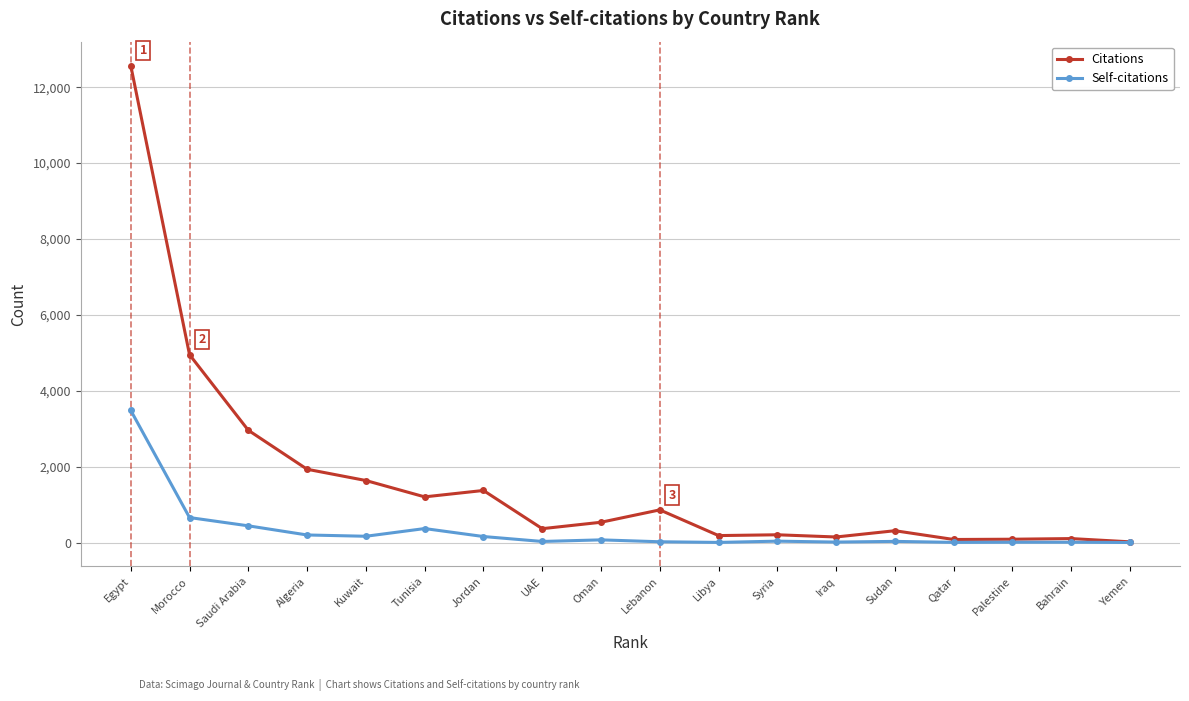

Is it true that Self-citations equals 441 at Saudi Arabia?

True